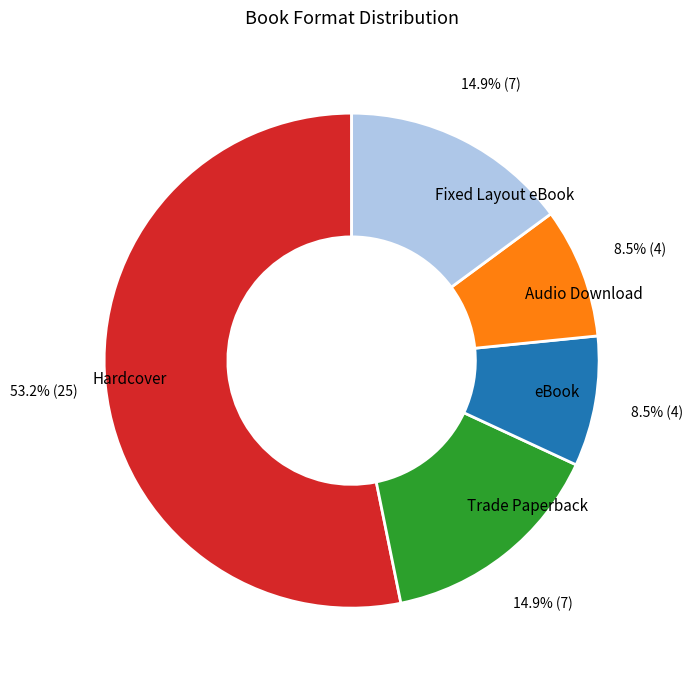

Which slice represents more than half of the pie?

Hardcover